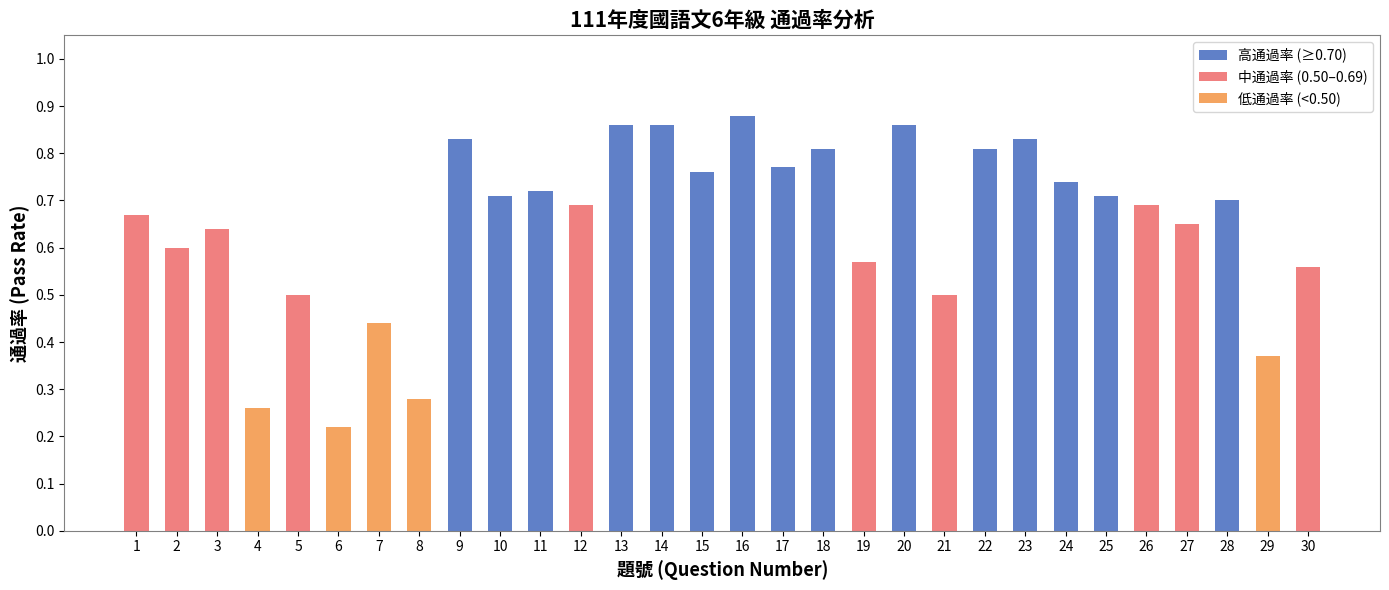

Which category has the lowest value across all series?

6